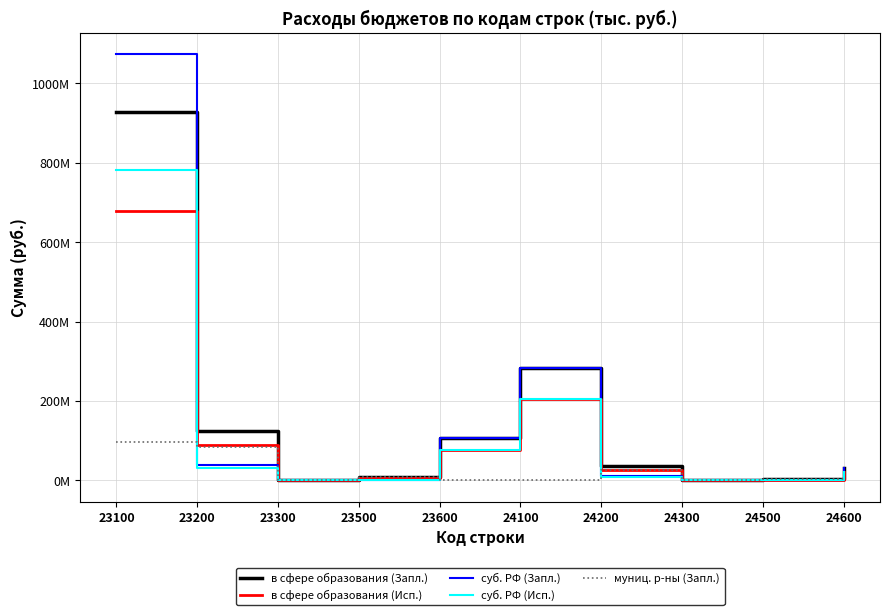

At which label is муниц. р-ны (Запл.) closest to 48171351?

24200